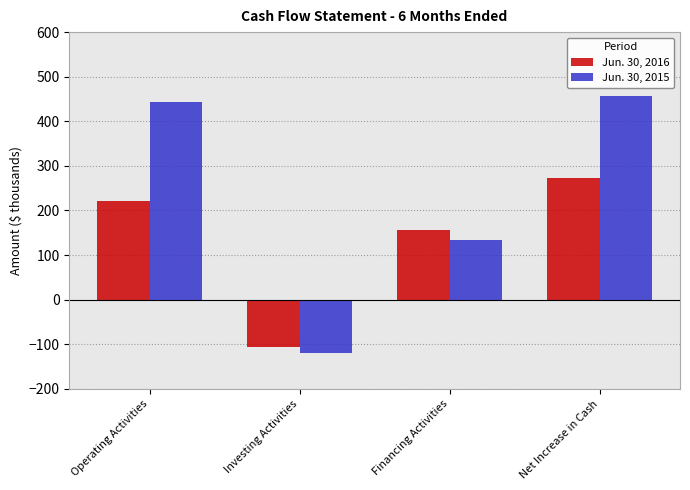

How many values in Jun. 30, 2015 are below zero?

1